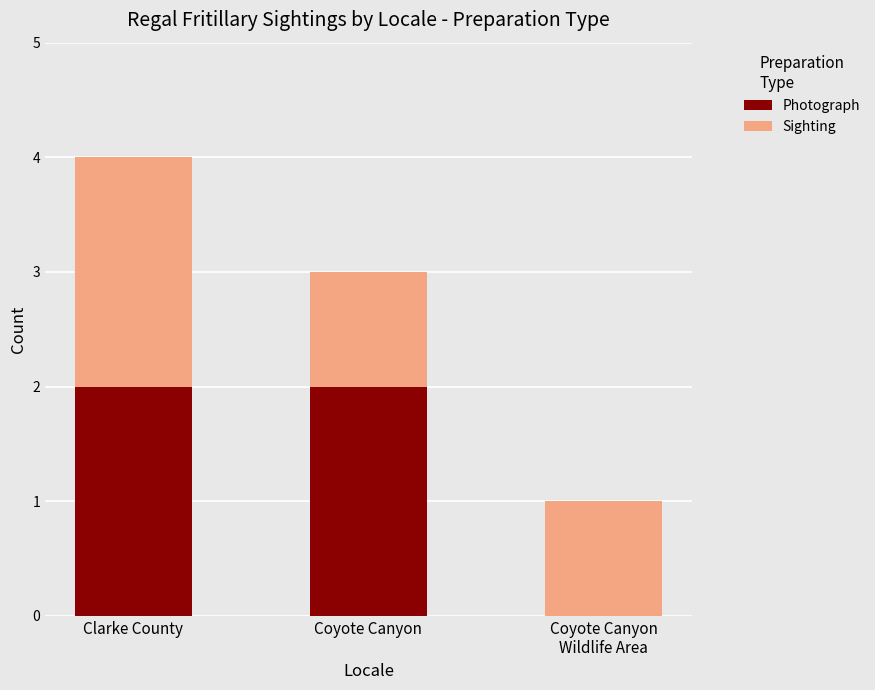

True or false: Photograph has a value of 3 at Coyote Canyon.

False